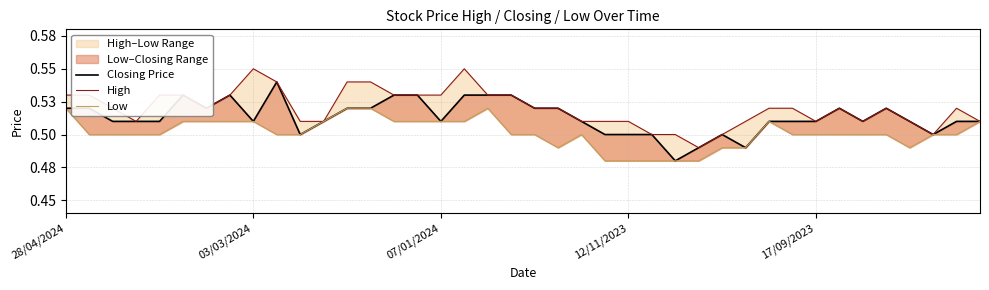

True or false: Closing Price and High intersect in this chart.

False